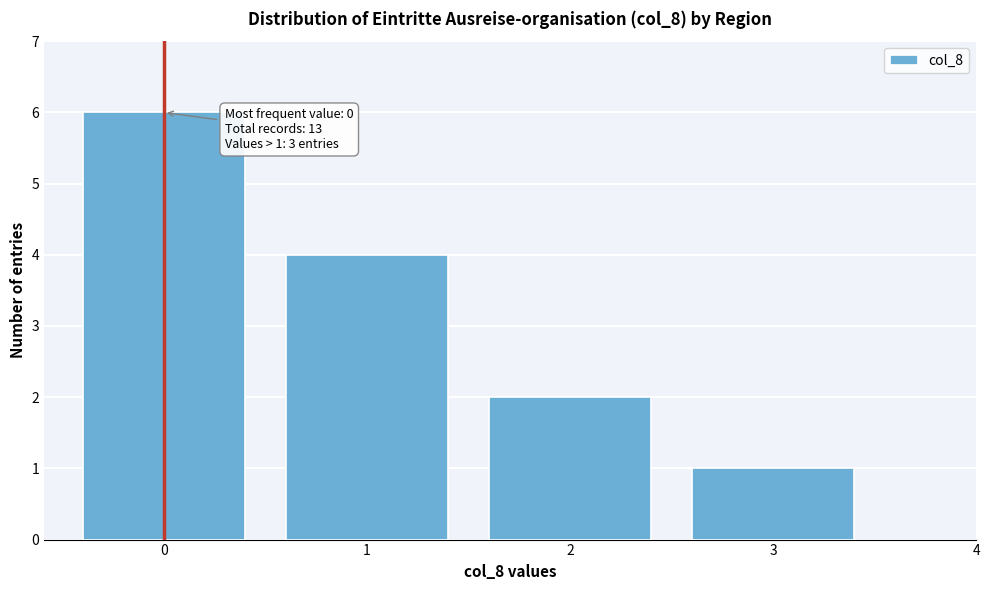

Which range on the x-axis has the tallest bar?

-0.5 to 0.5